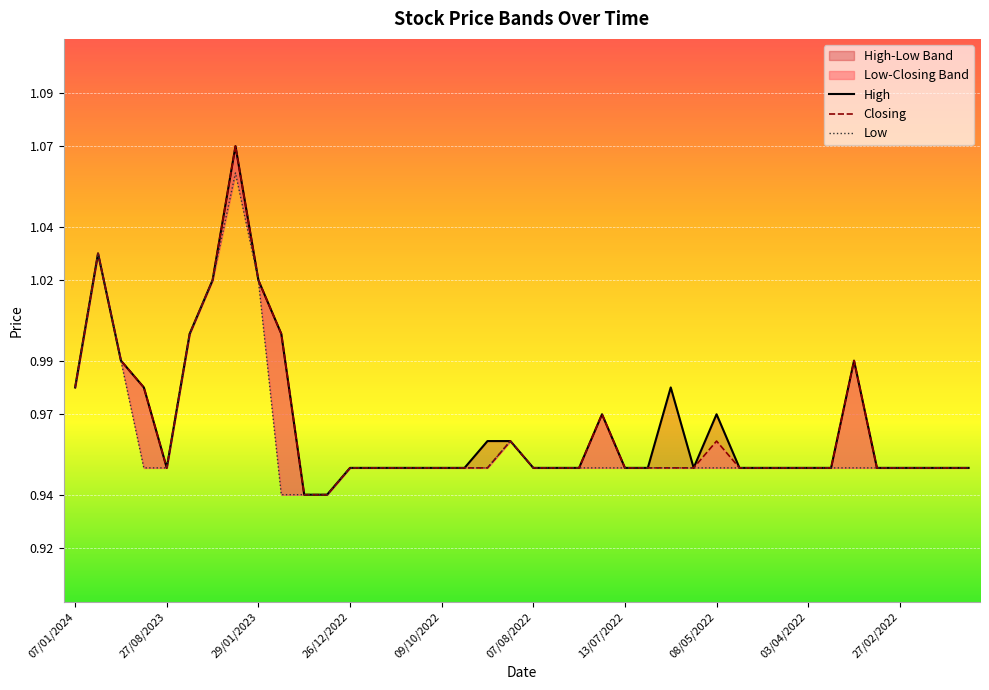

True or false: Low and High intersect in this chart.

False